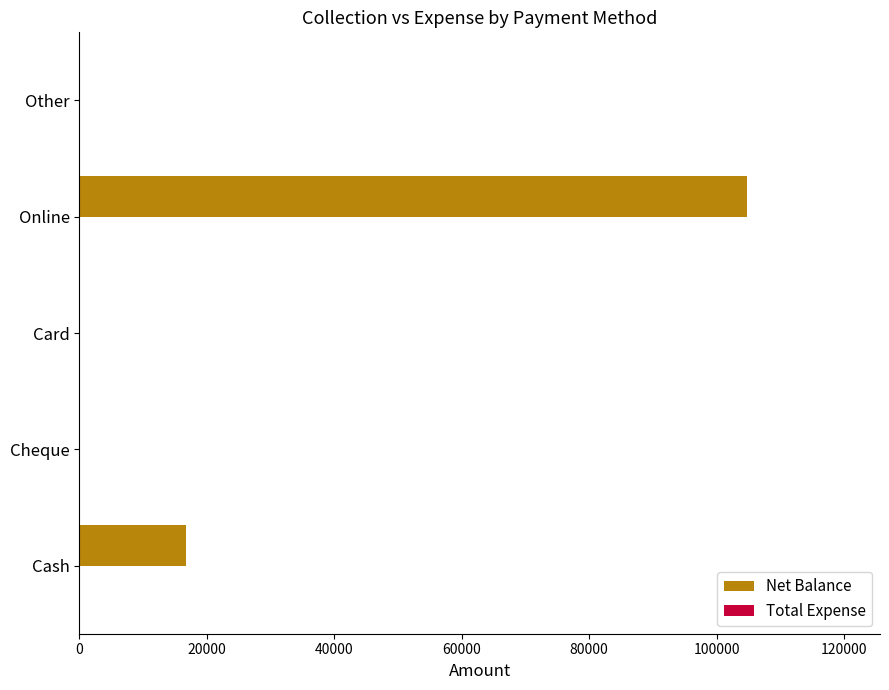

True or false: the data shows 0 at Cheque.

True